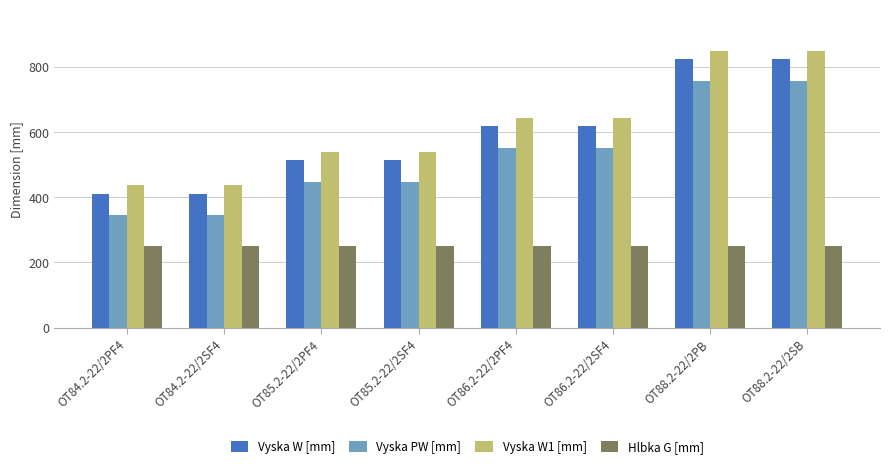

The value of Hlbka G [mm] at OT86.2-22/2SF4 is 336. True or false?

False